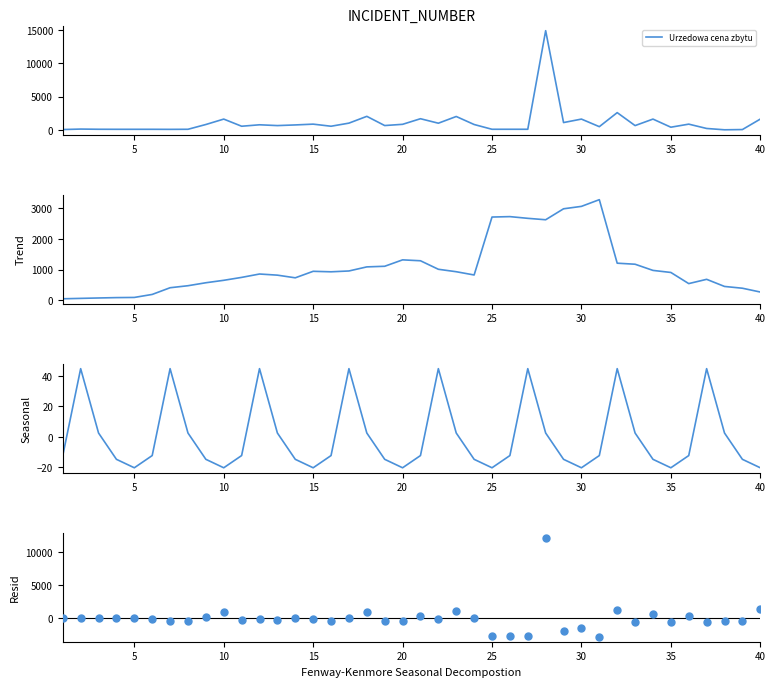

Which series reaches the maximum Y coordinate?

Urzedowa cena zbytu